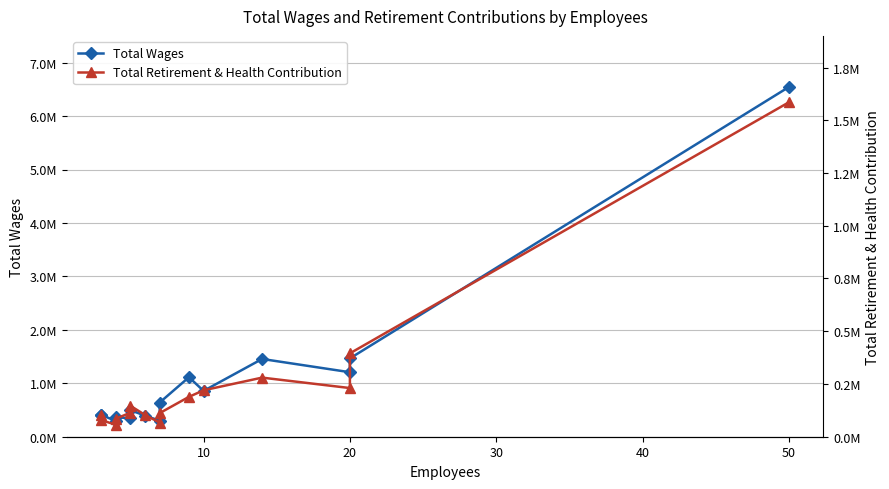

True or false: Total Retirement & Health Contribution has more than 2 interior local peaks.

False